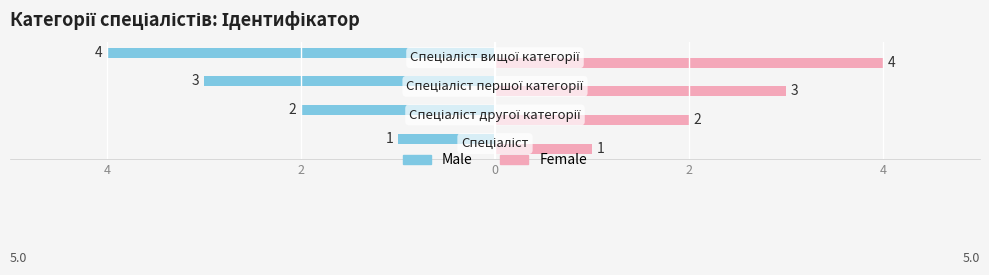

List the series in order of their peak value, lowest first.

Male, Female